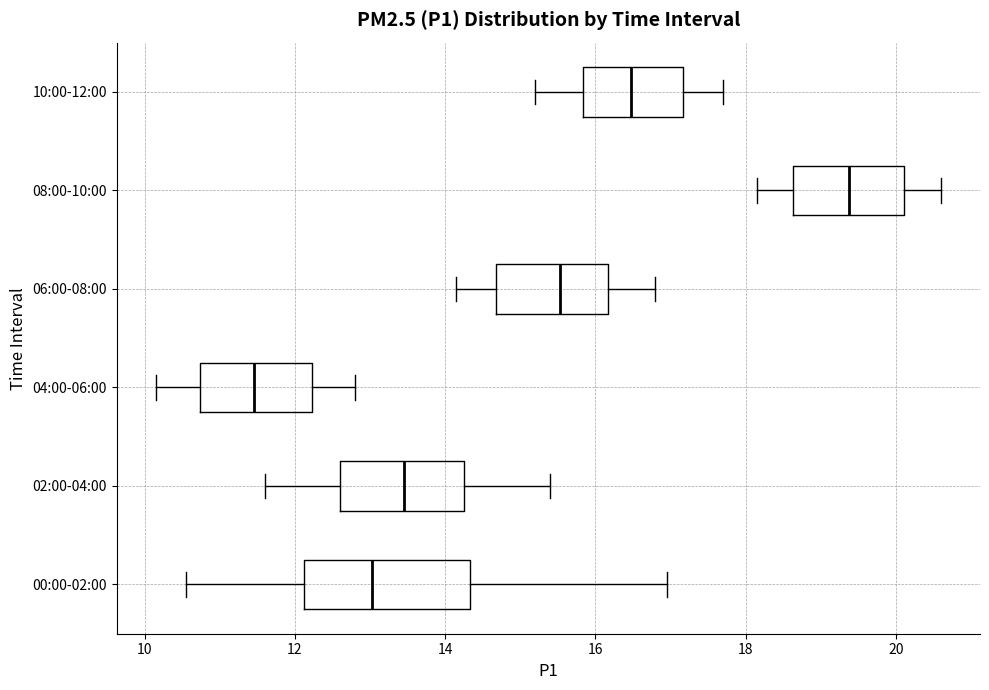

Which box's median line is the furthest to the left?

04:00-06:00